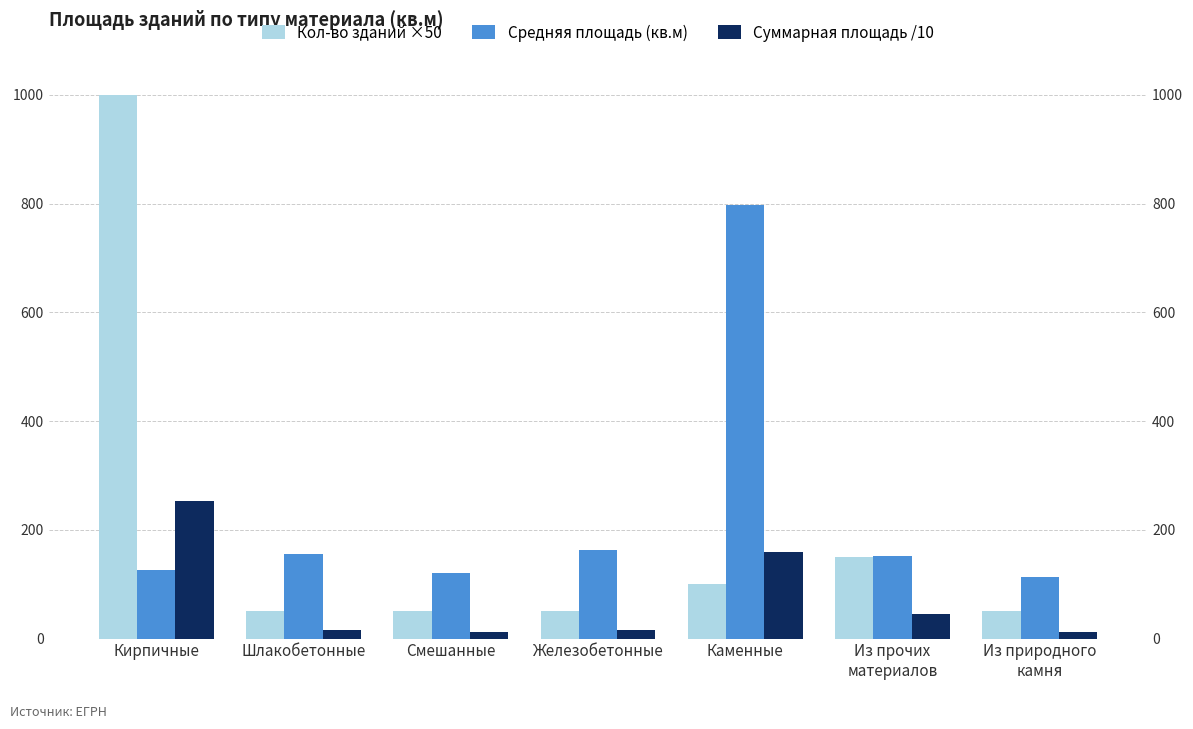

Which category has the lowest value across all series?

Из природного
камня